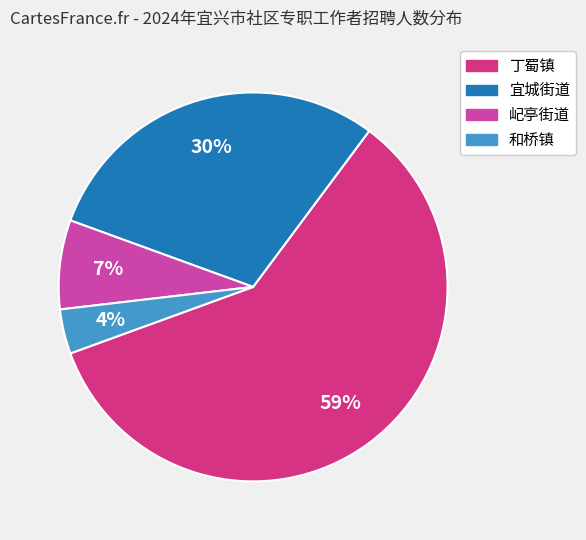

To the nearest percent, what is the average slice percentage?

25%